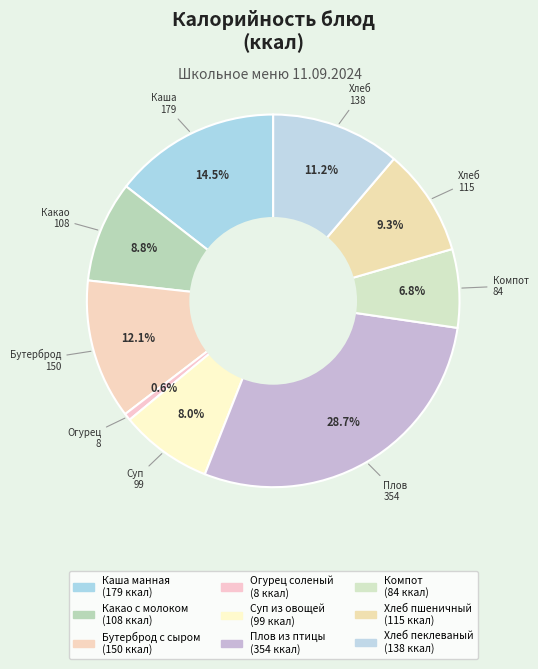

Count the number of slices in the pie.

9